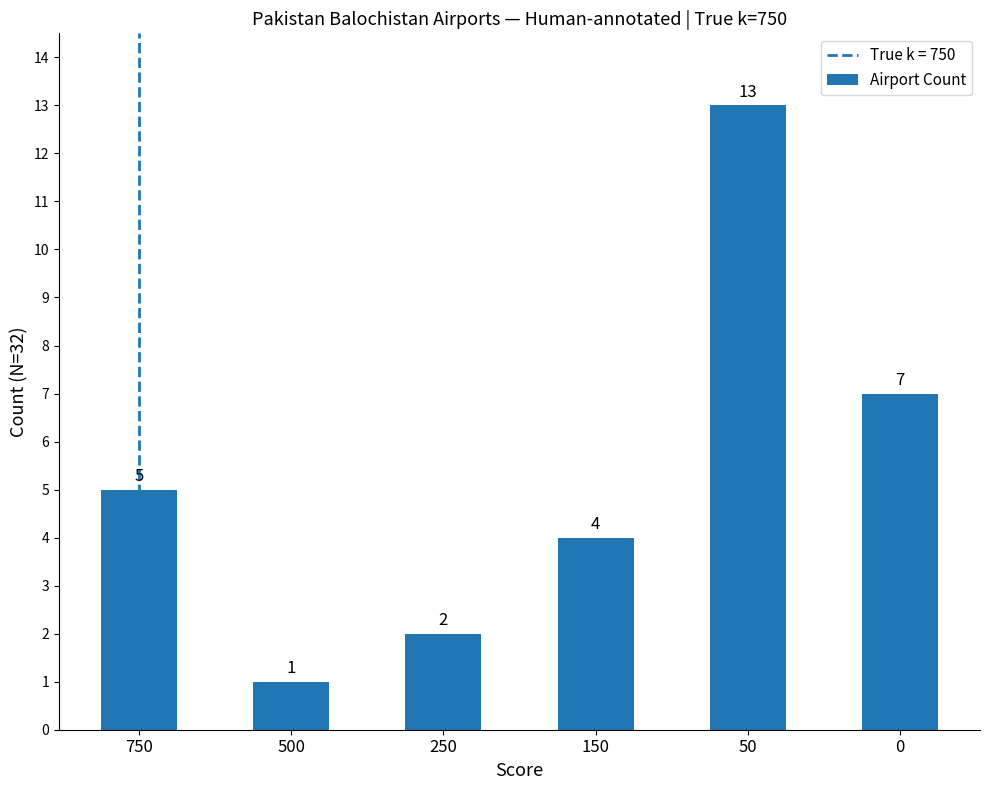

How many values are below 5?

3